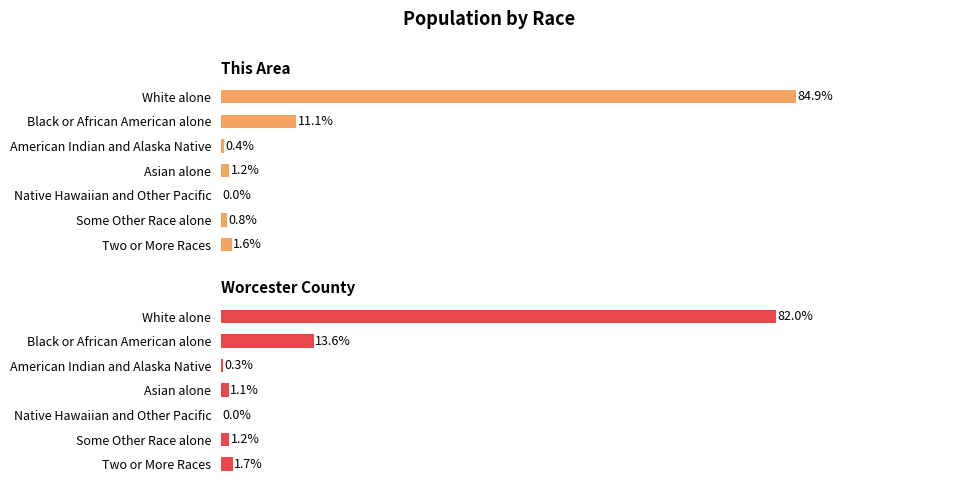

Is it true that Worcester County equals 0.5 at Some Other Race alone?

False